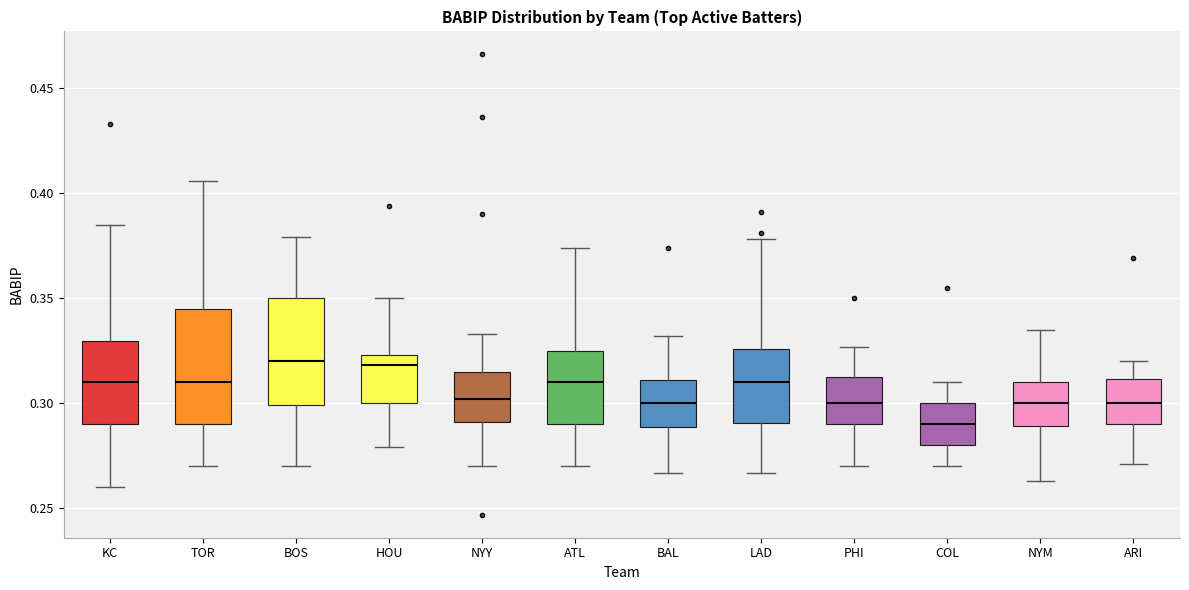

Where is the lower edge of the box for PHI on the y-axis? The values are not printed on the chart, so give them approximately, as read against the axis.

0.290